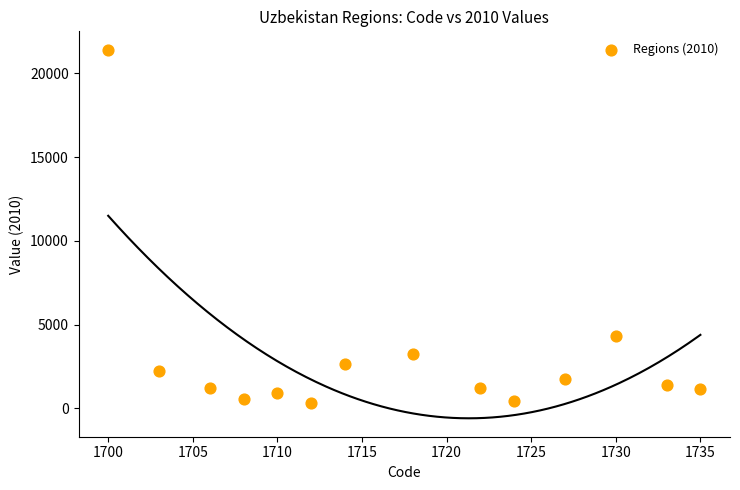

What Y value in the scatter plot is closest to 10871?

4326